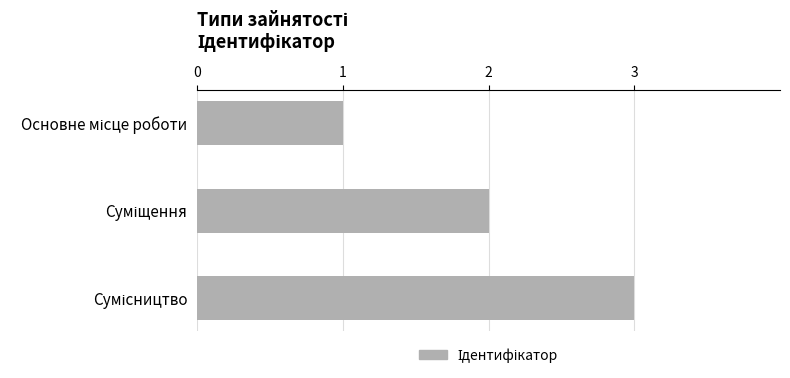

Count the values in the range 1 to 3.

3